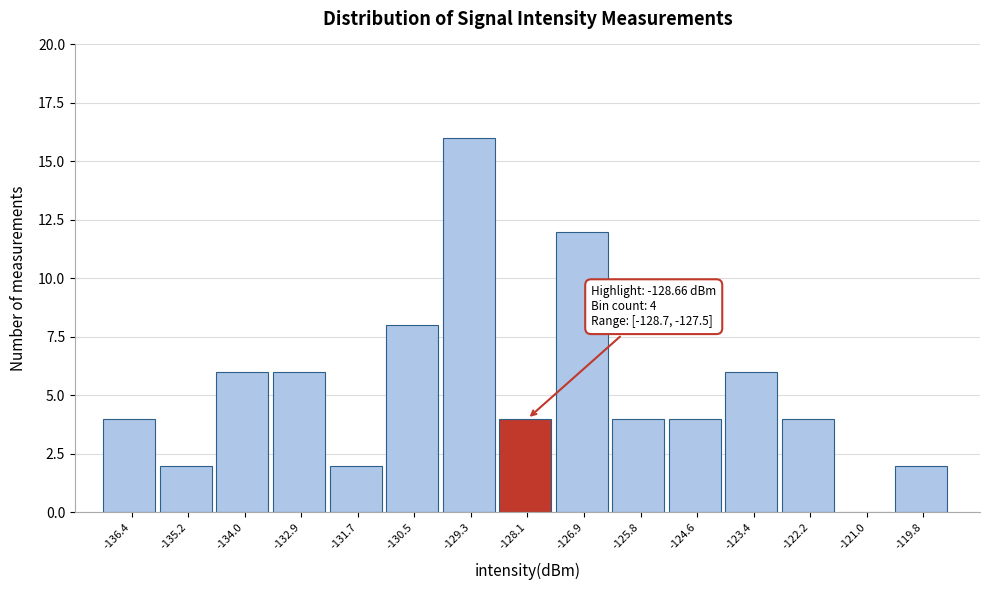

Over which range of the x-axis is the bar tallest?

-130.0 to -128.8